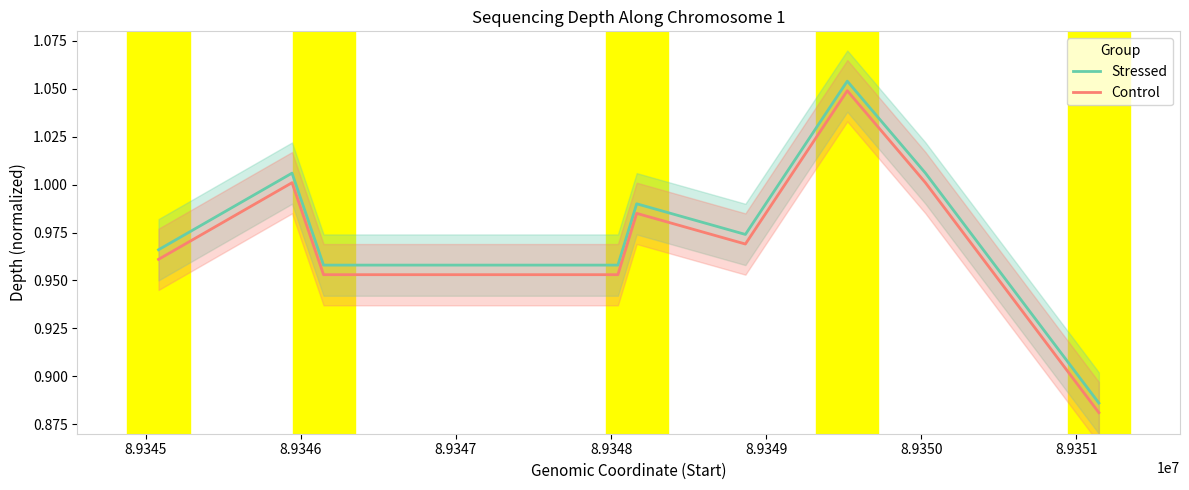

What is the greatest value displayed?

1.1